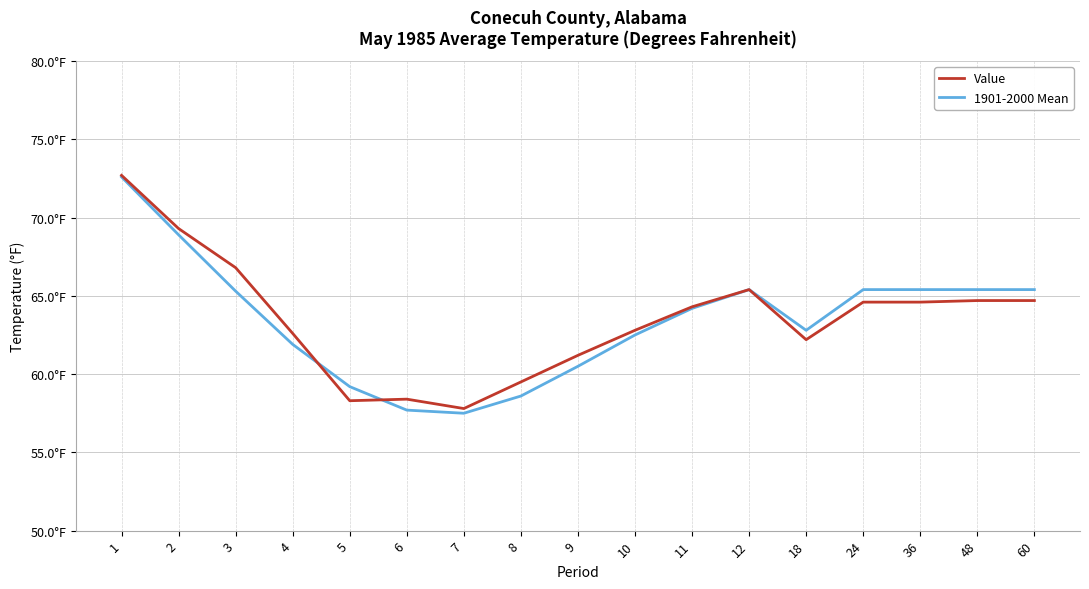

What are all the series names shown in the legend?

Value, 1901-2000 Mean